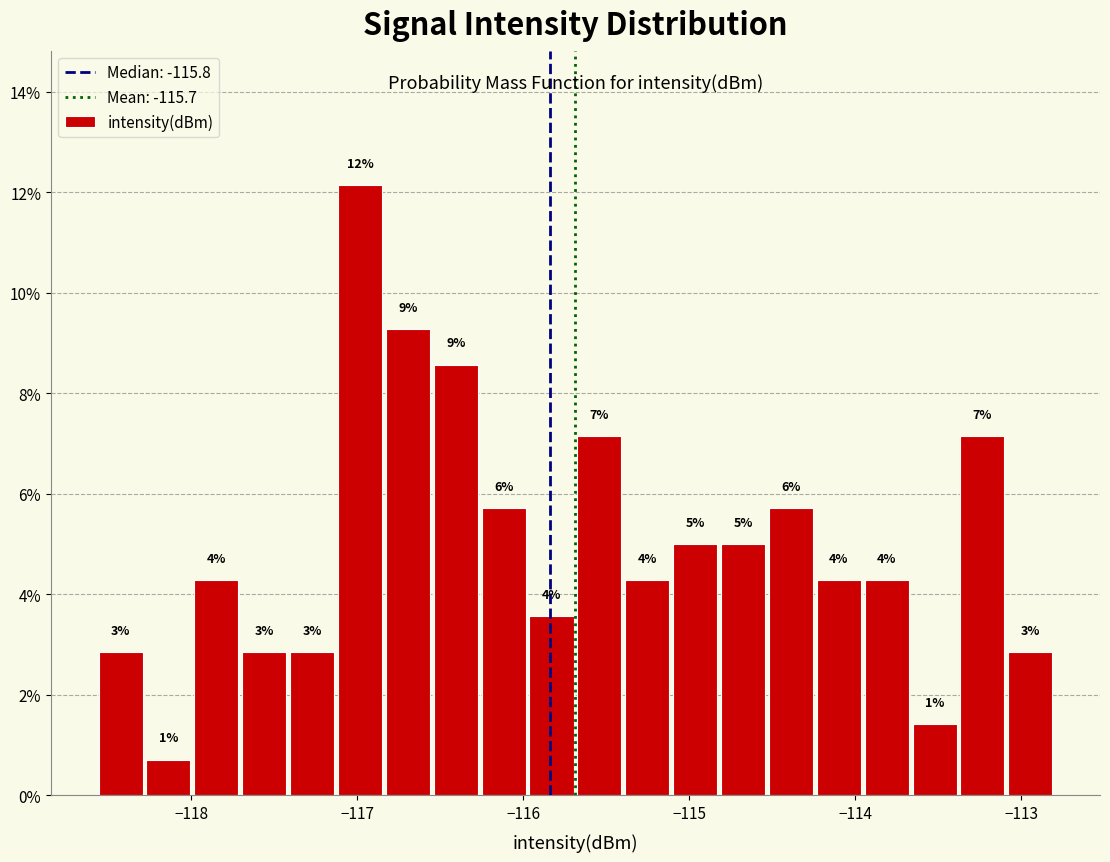

Around what value on the x-axis is the tallest bar? Give the approximate position of its centre, as read against the axis.

-117.0